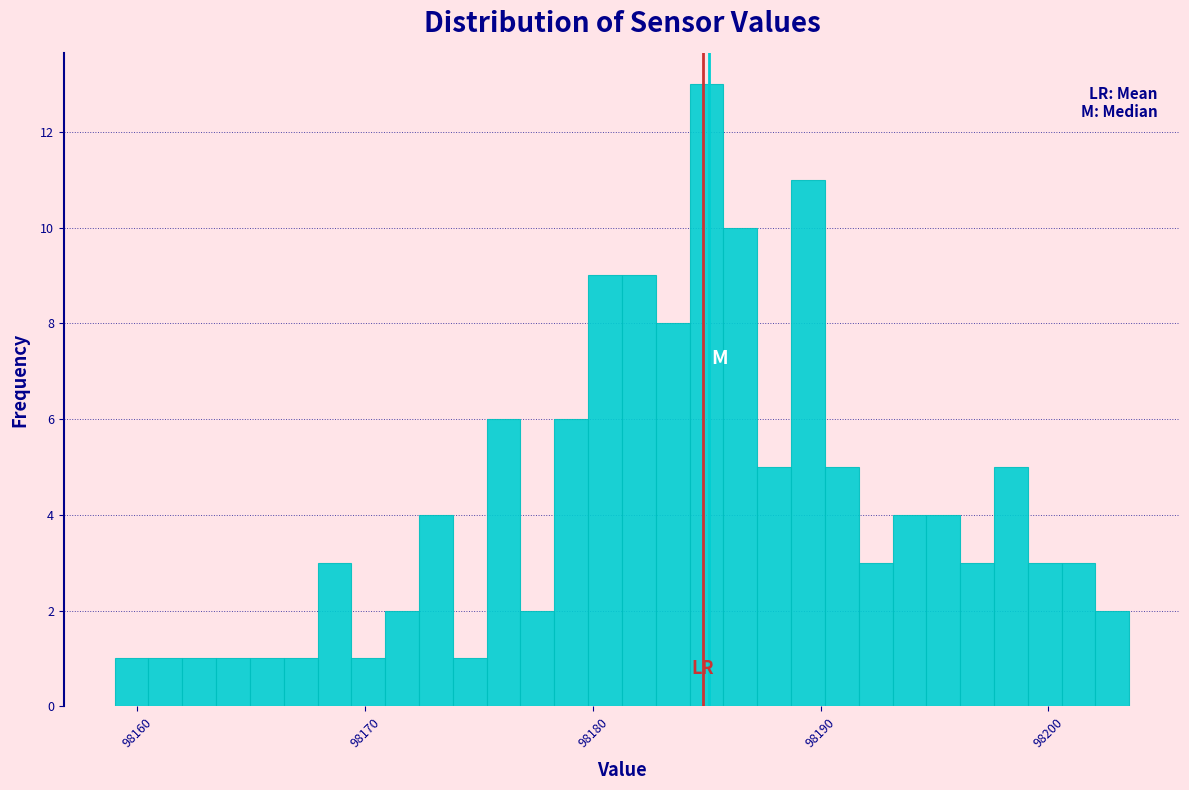

Read against the x-axis, roughly where is the centre of the tallest bar?

98185